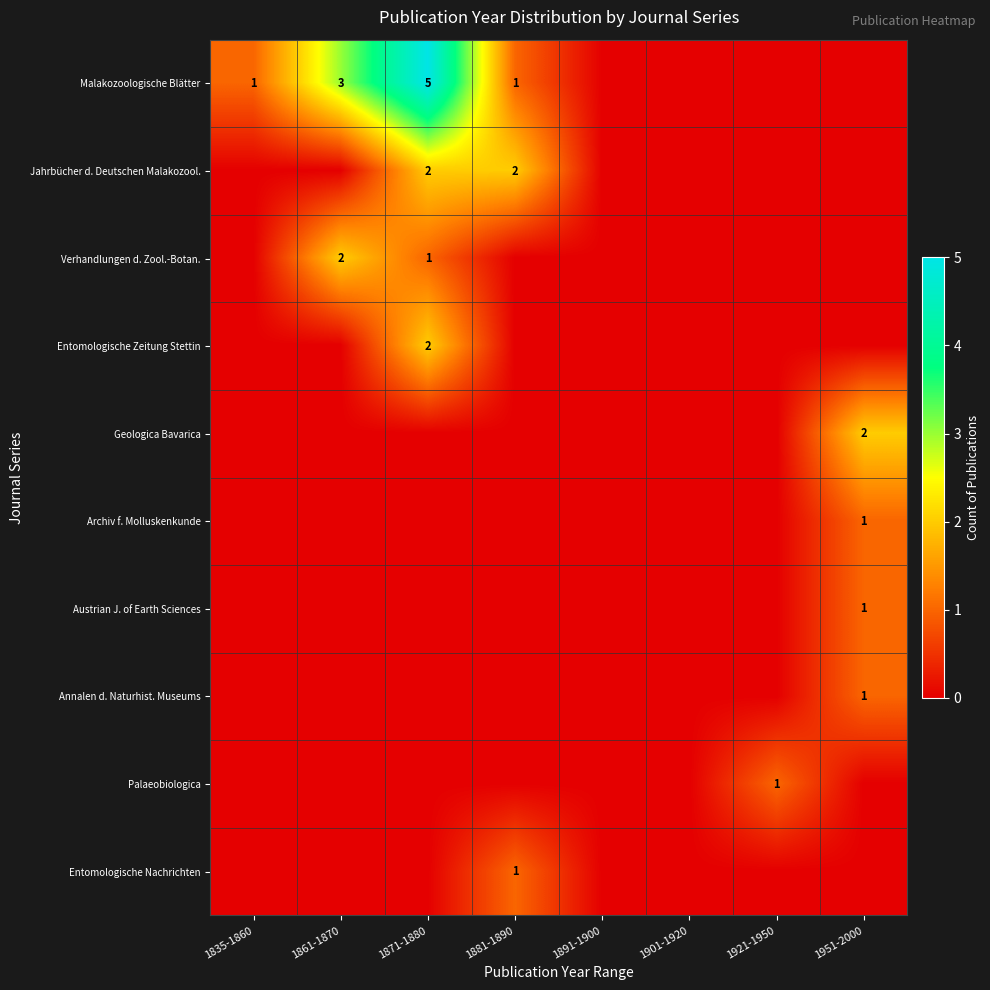

True or false: Entomologische Zeitung Stettin has a value of 2 at 1871-1880.

True